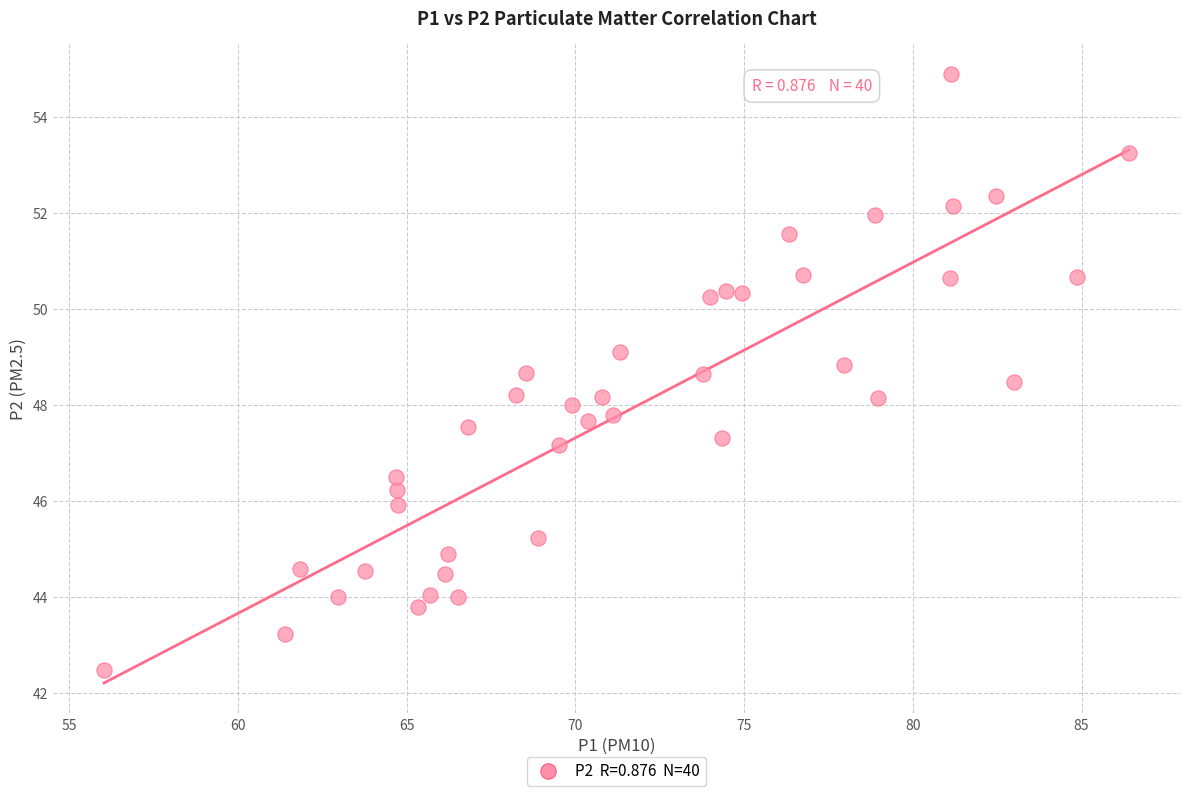

What is the range of X values (max minus min)?

30.4